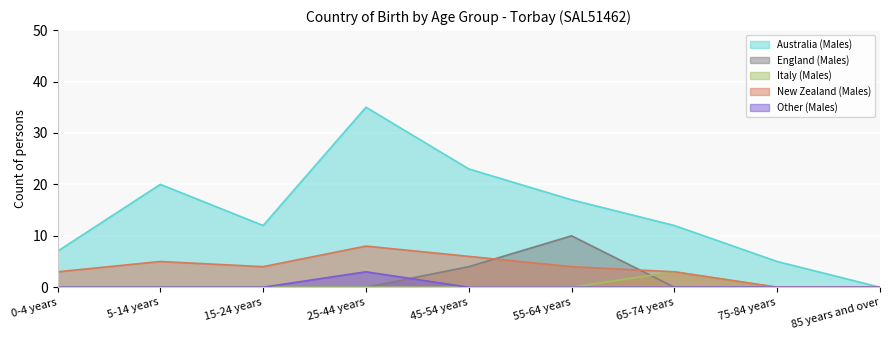

Count the number of data series in this chart.

5